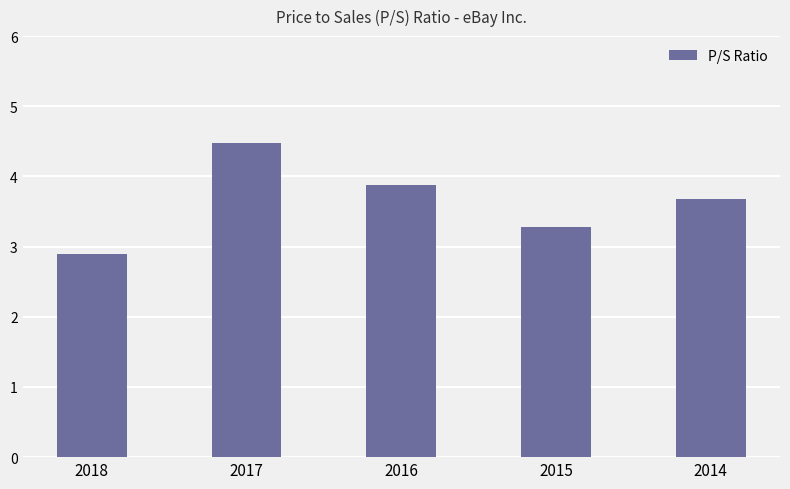

List the labels in order of value, largest first.

2017, 2016, 2014, 2015, 2018